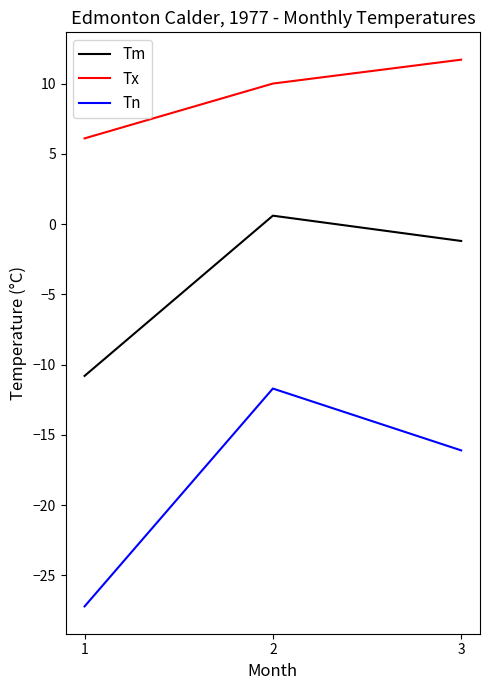

What is the average value of the Tm series?

-3.8